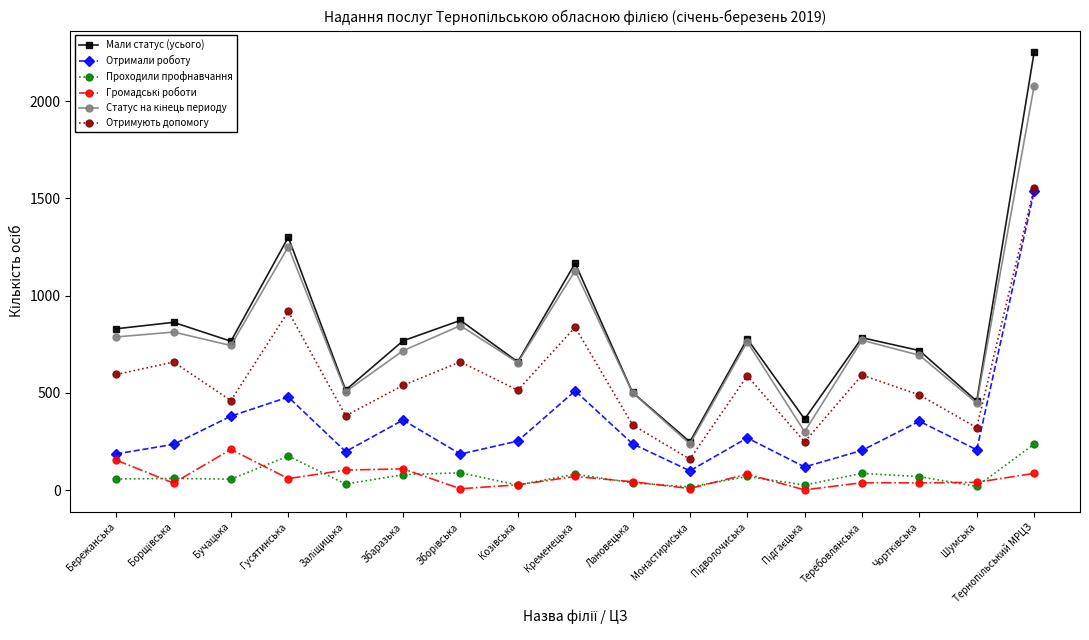

In Отримують допомогу, how many points are lower than both neighbors (excluding endpoints)?

6